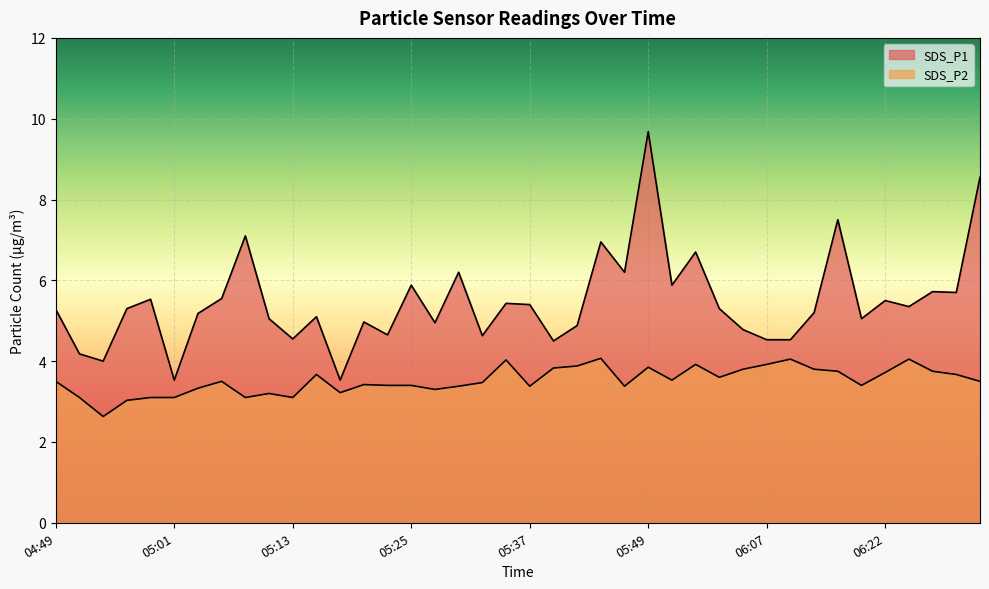

Which series has the largest range (max minus min)?

SDS_P1